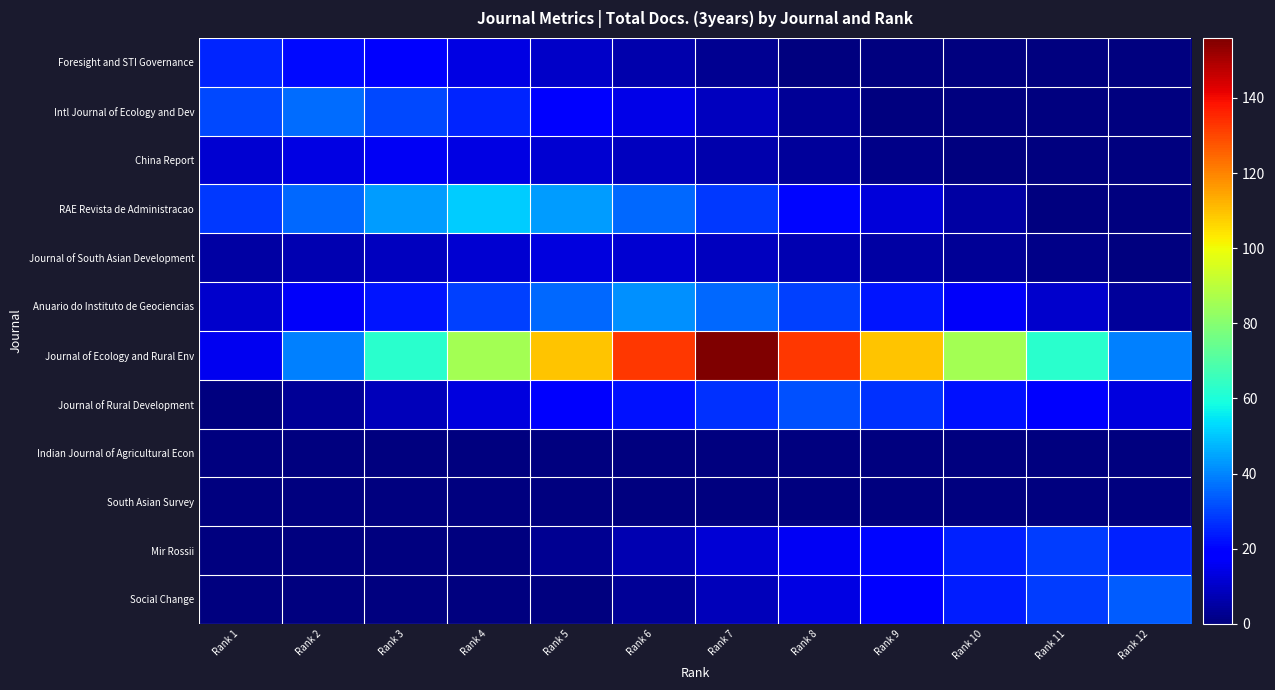

Which series has the largest range (max minus min)?

Journal of Ecology and Rural Env